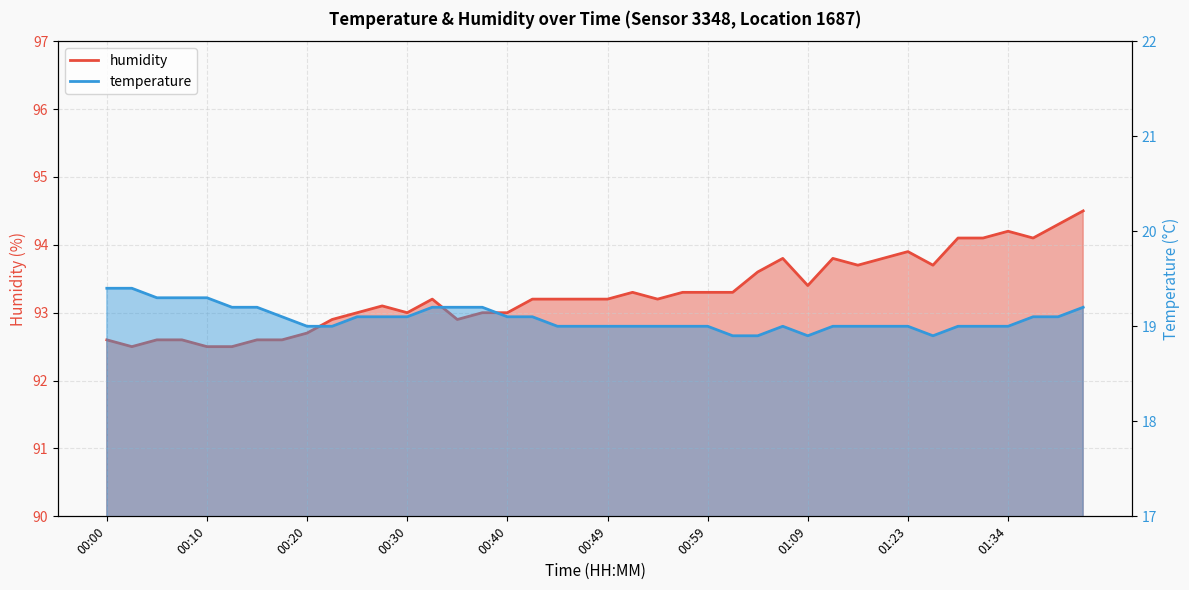

How many temperature values are between 19 and 20?

36